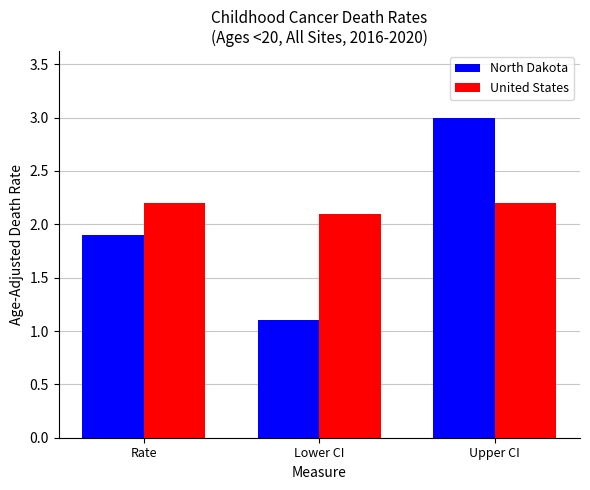

Reading right to left, what are all the values shown in this chart?

North Dakota: Upper CI=3.0	Lower CI=1.1	Rate=1.9
United States: Upper CI=2.2	Lower CI=2.1	Rate=2.2